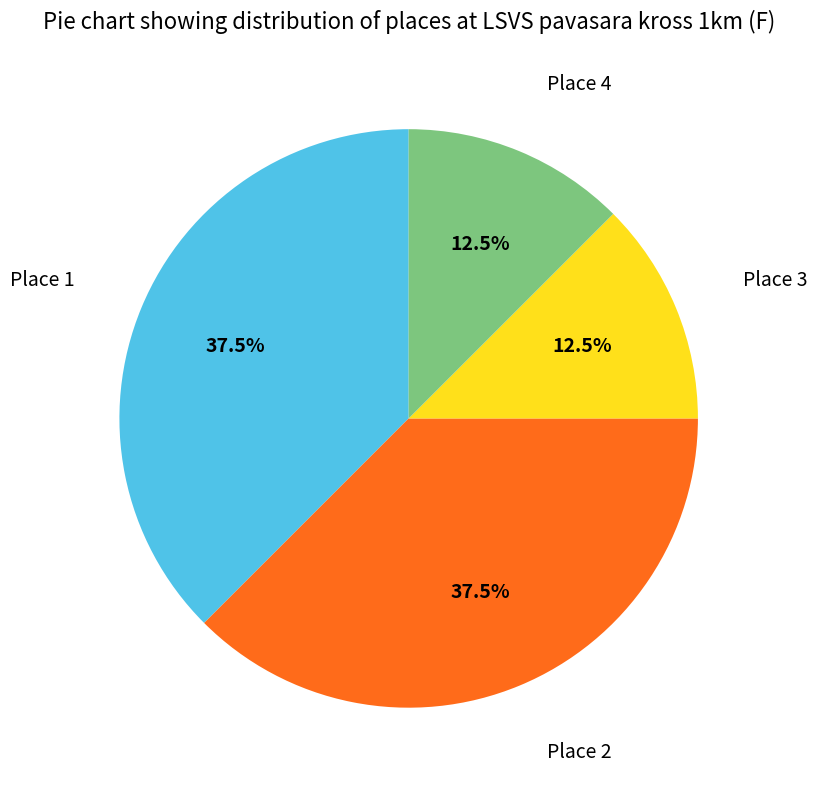

To the nearest percent, what is the combined percentage of Place 3 and Place 2?

50%